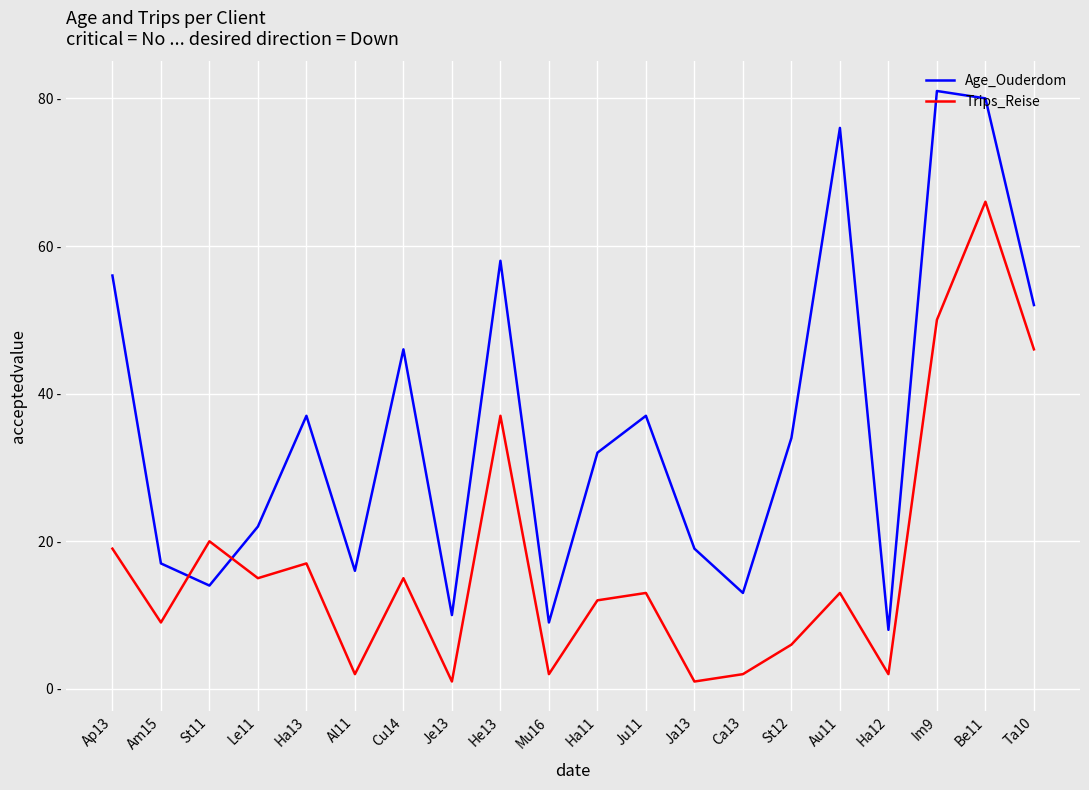

Read the Age_Ouderdom value at Au11, to the nearest 5.

75